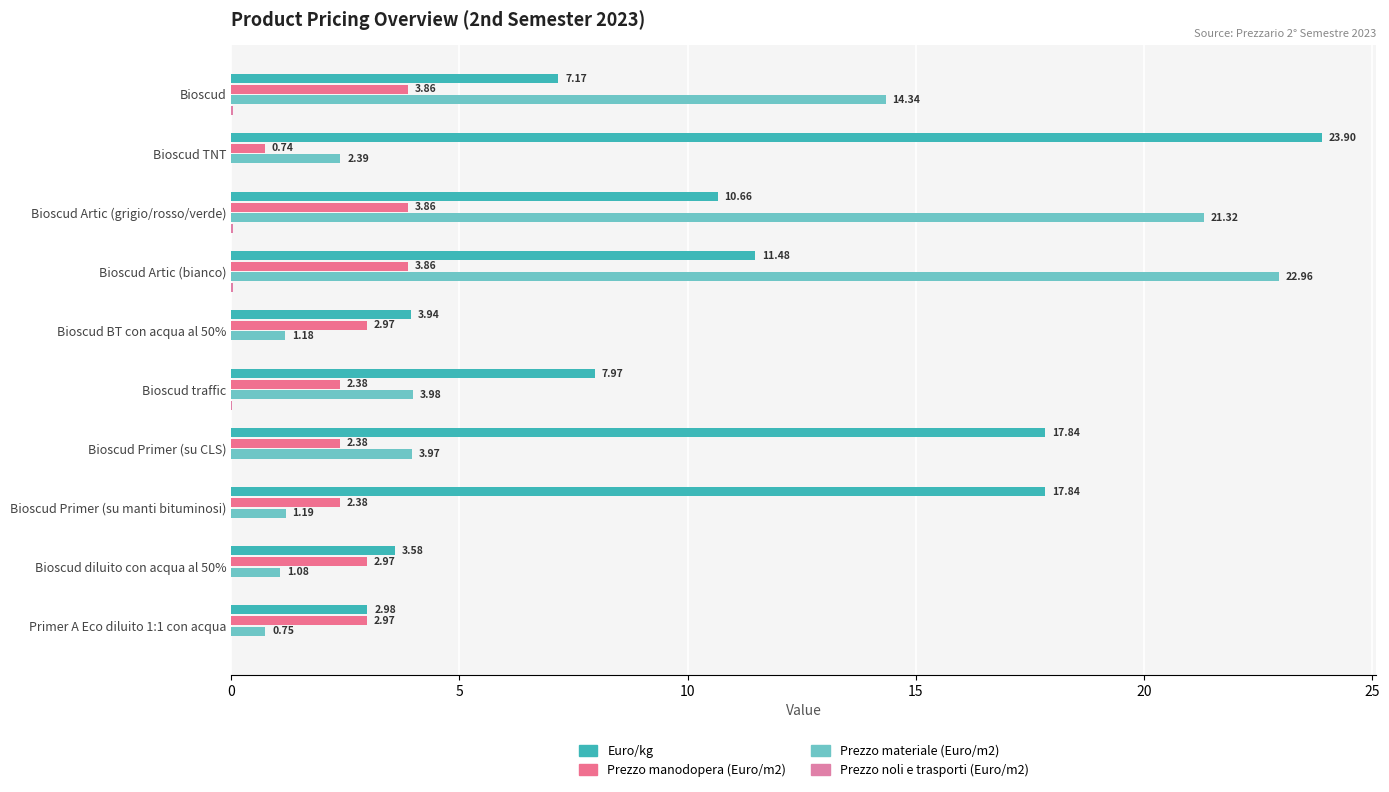

Which series has the widest spread of values?

Prezzo materiale (Euro/m2)